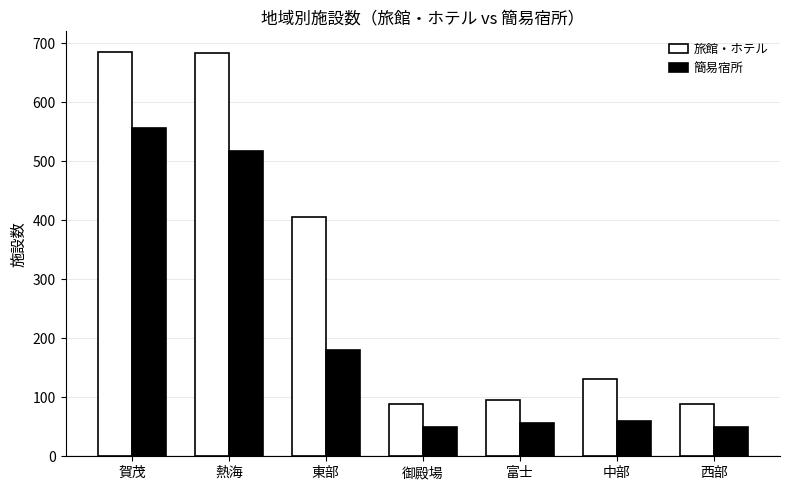

How many groups of bars are there?

7